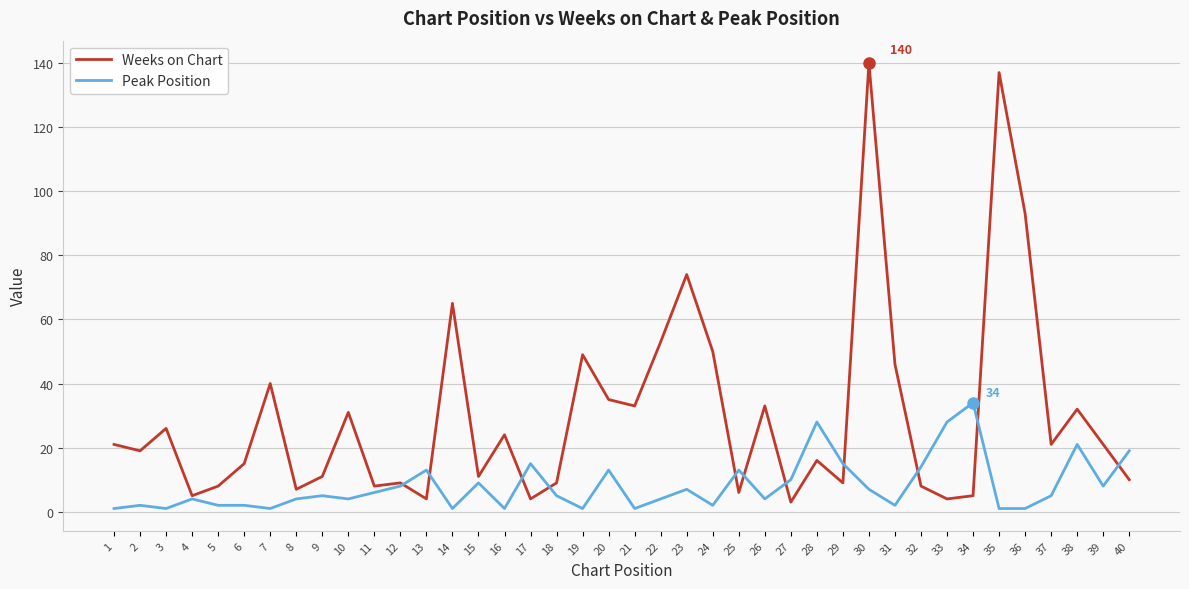

The Weeks on Chart series shows 3 at 27. True or false?

True